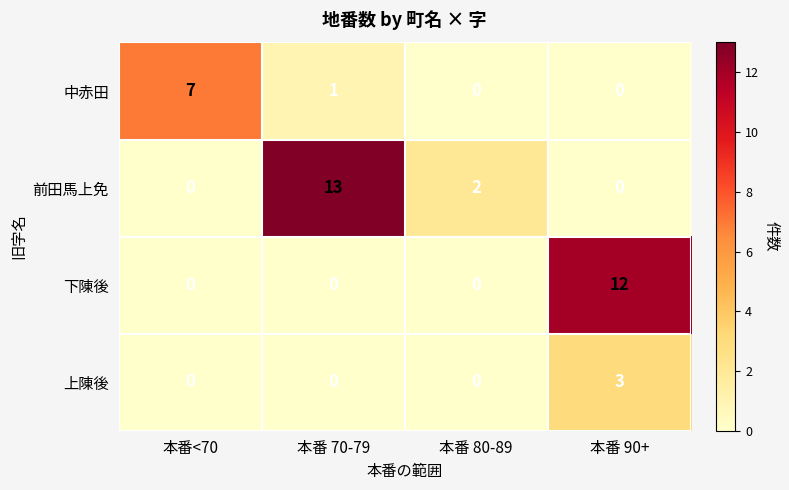

Rank the series by their maximum value, from lowest to highest.

上陳後, 中赤田, 下陳後, 前田馬上免